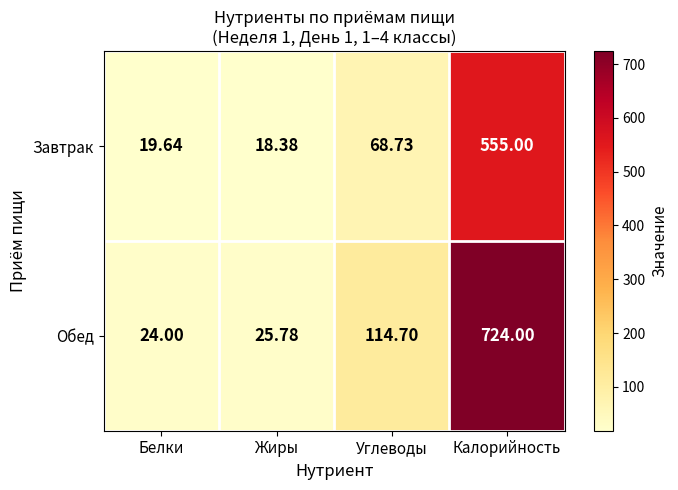

At which label does Завтрак reach its minimum?

Жиры